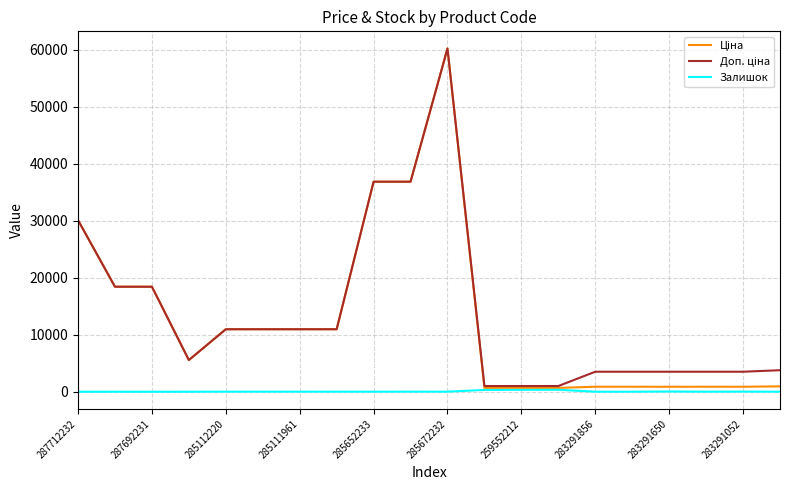

What is the maximum value shown in the chart?

60205.6